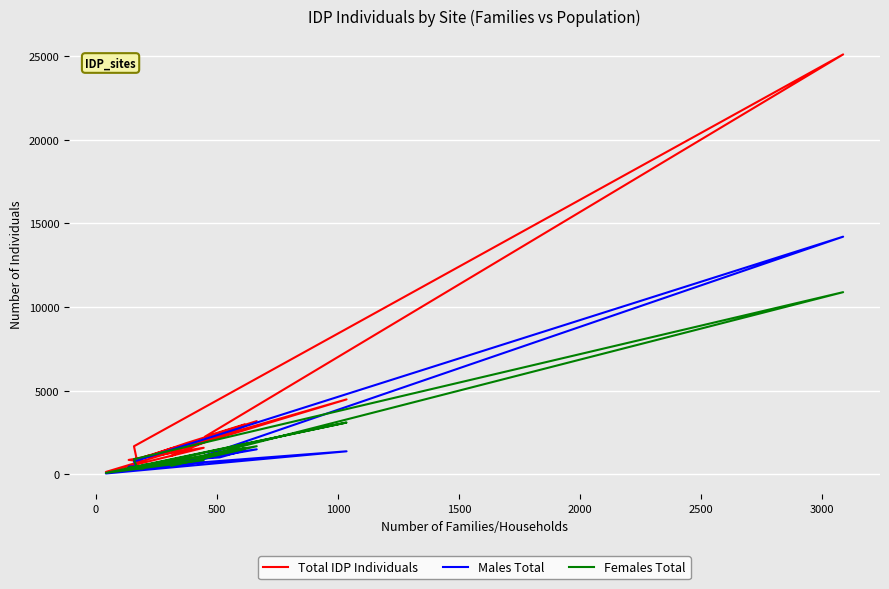

How many values in the Males Total series exceed 740?

9